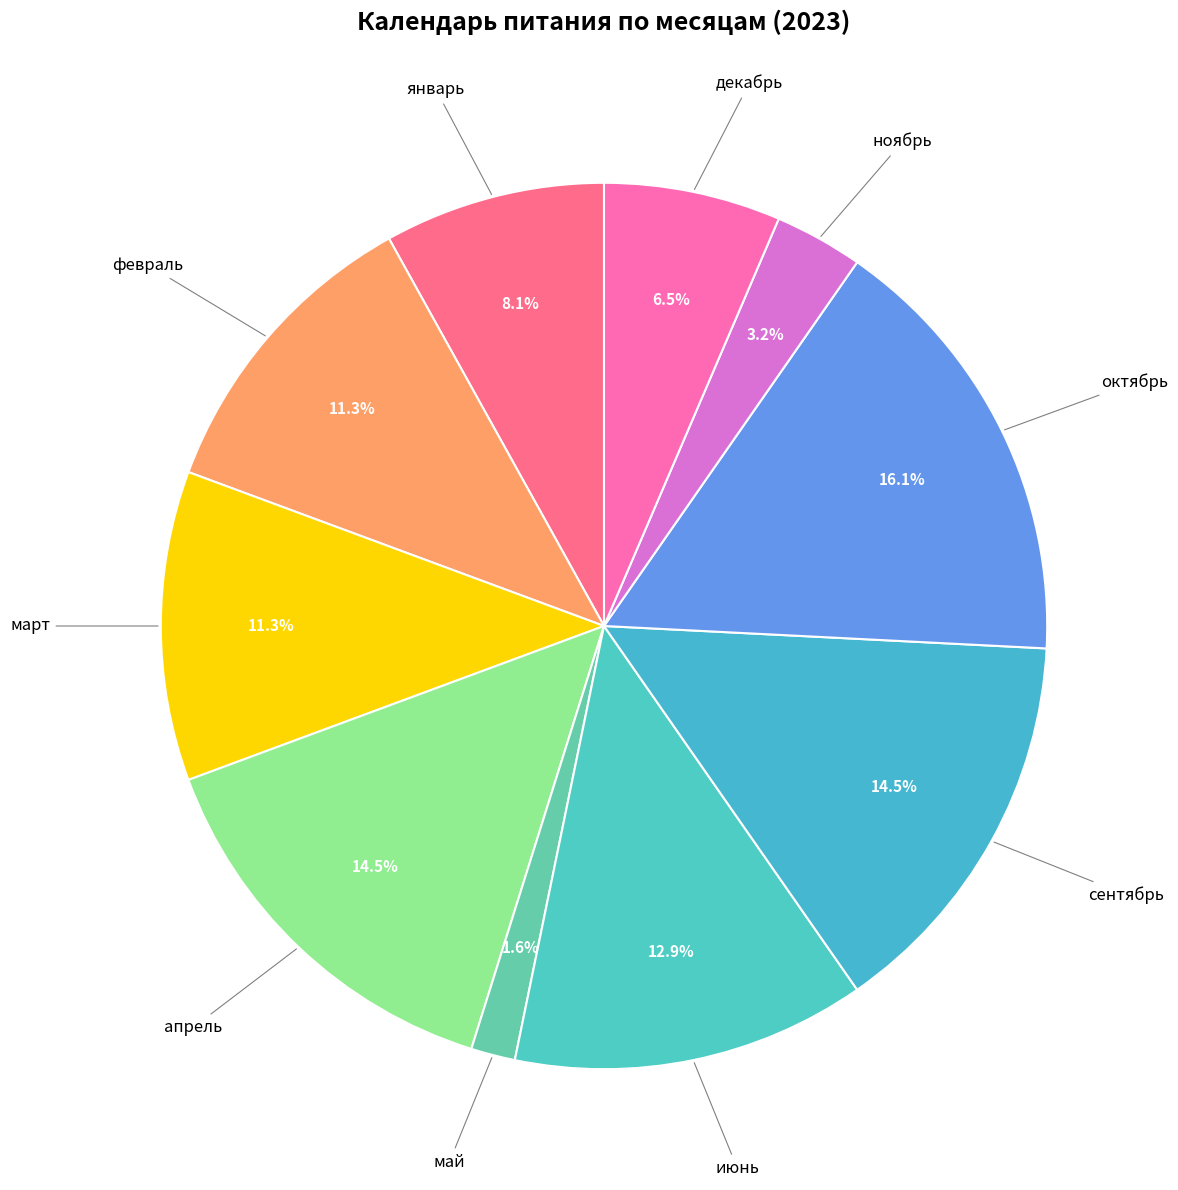

Between декабрь and апрель, which is larger?

апрель